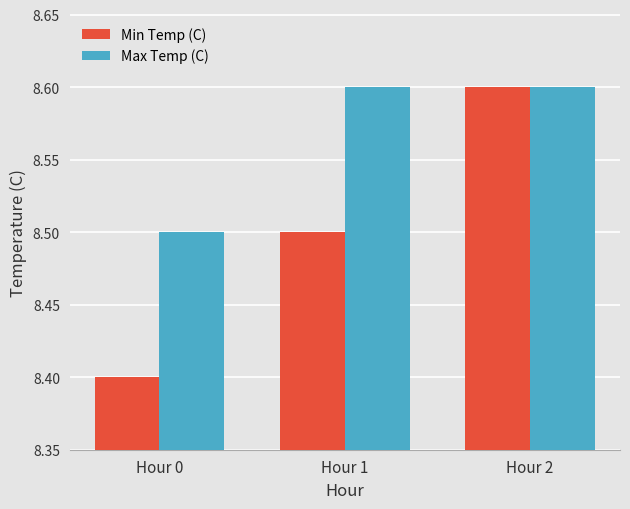

True or false: Max Temp (C) has a value of 13.0 at Hour 2.

False